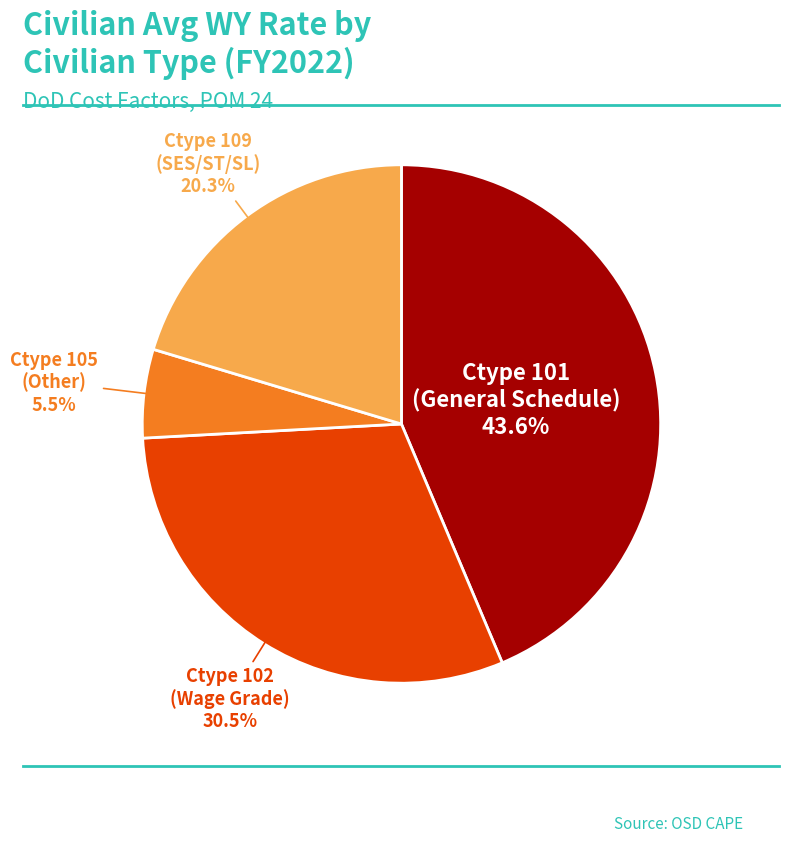

Is there any slice that represents more than half of the pie?

No